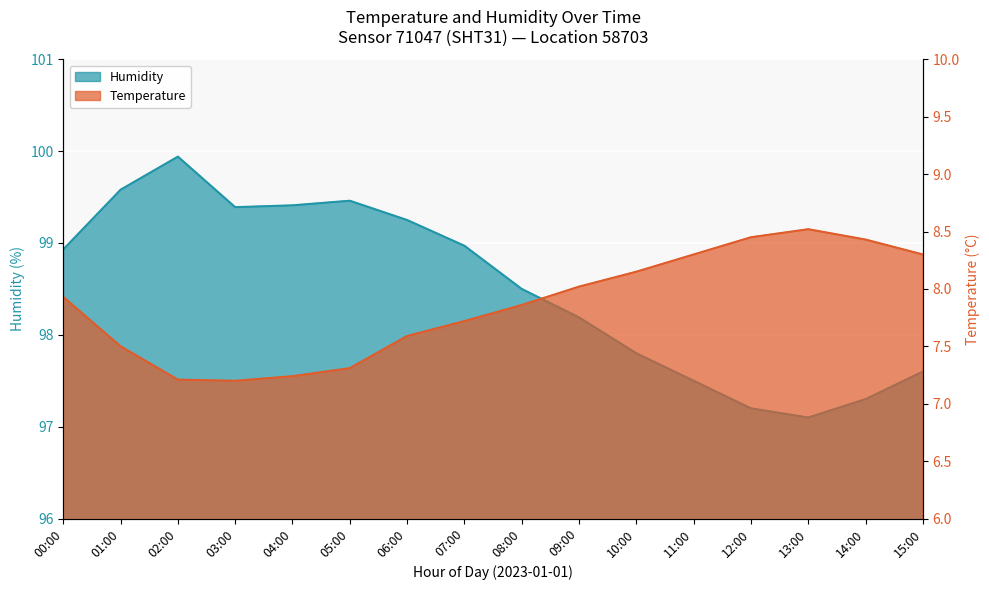

Does the chart display data point markers on the line(s)?

No